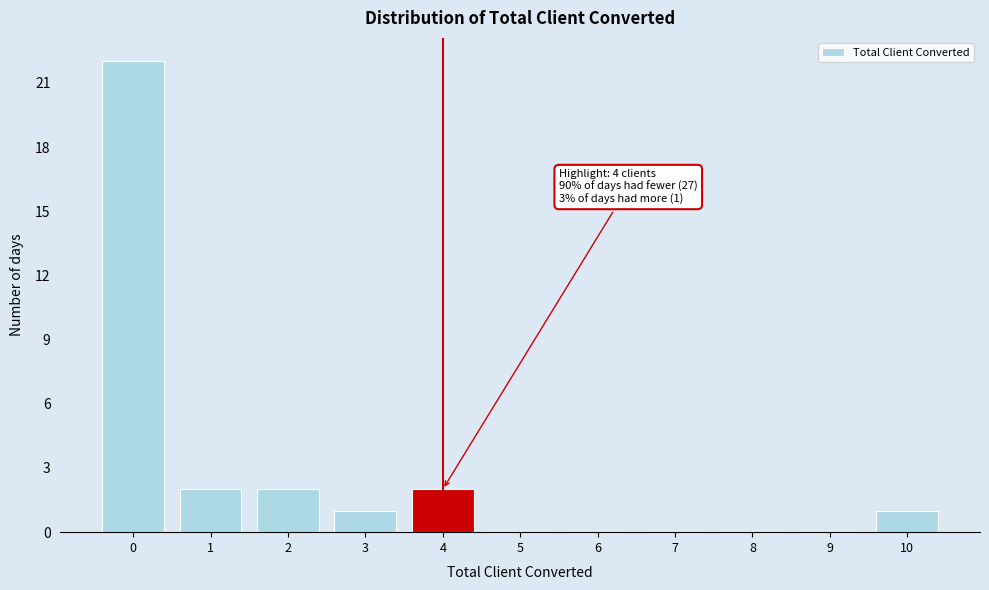

Reading left to right, what are all the values shown in this chart?

0=22	1=2	2=2	3=1	4=2	5=0	6=0	7=0	8=0	9=0	10=1